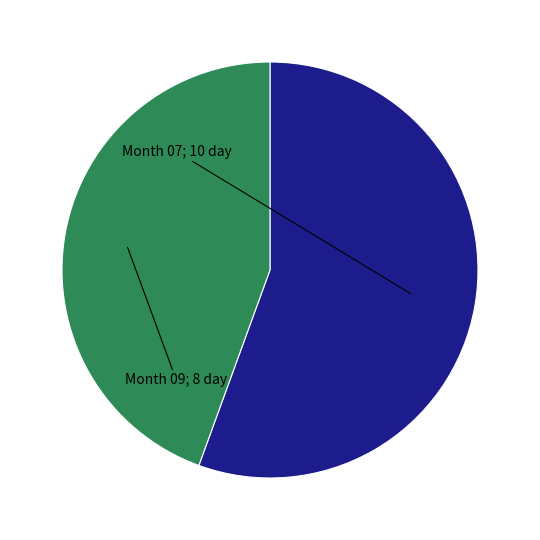

How many slices are in this pie chart?

2